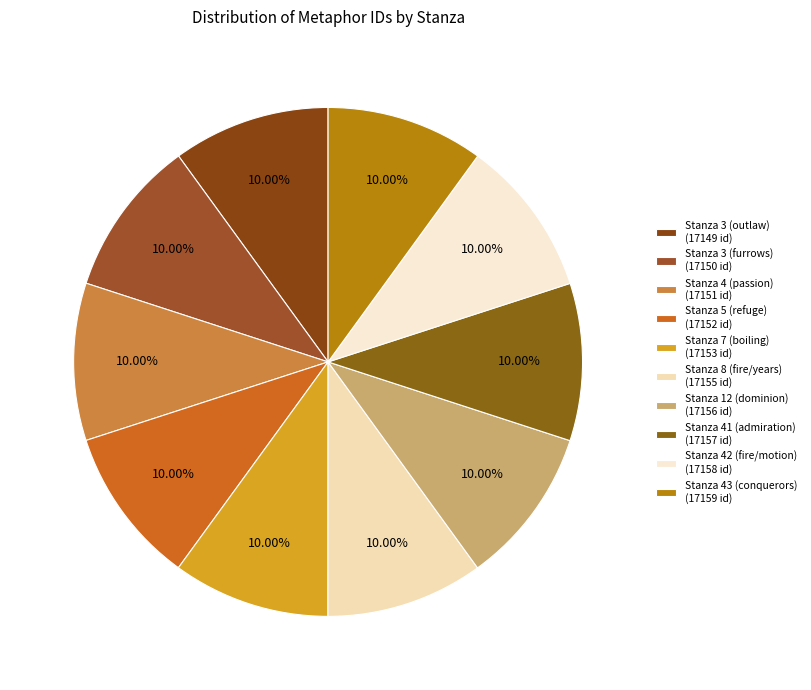

Is the sum of Stanza 43 (conquerors) and Stanza 12 (dominion) greater than half?

No